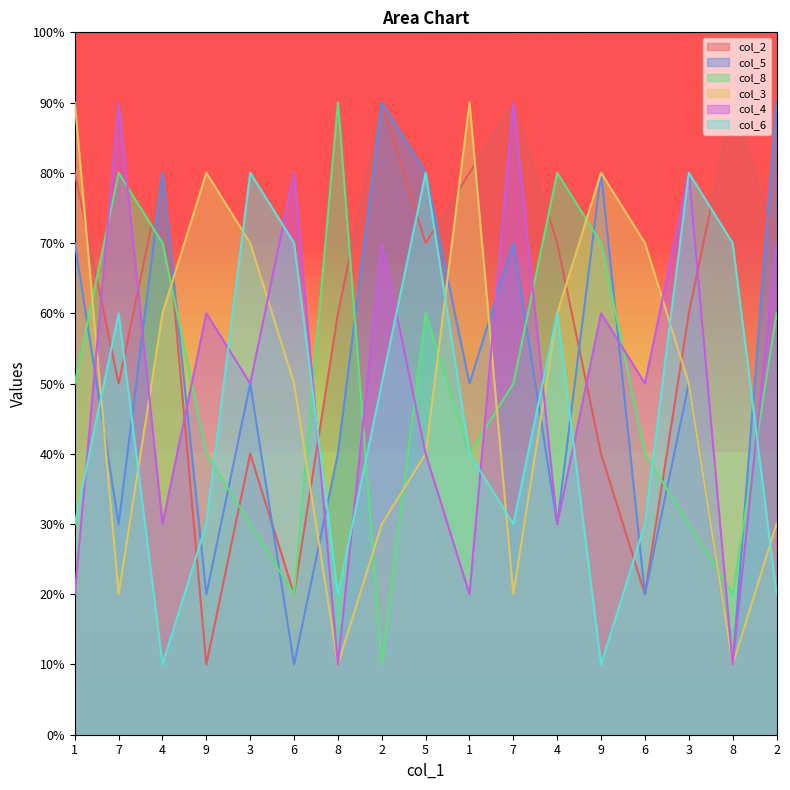

Where do col_2 and col_8 first cross each other?

1 and 7